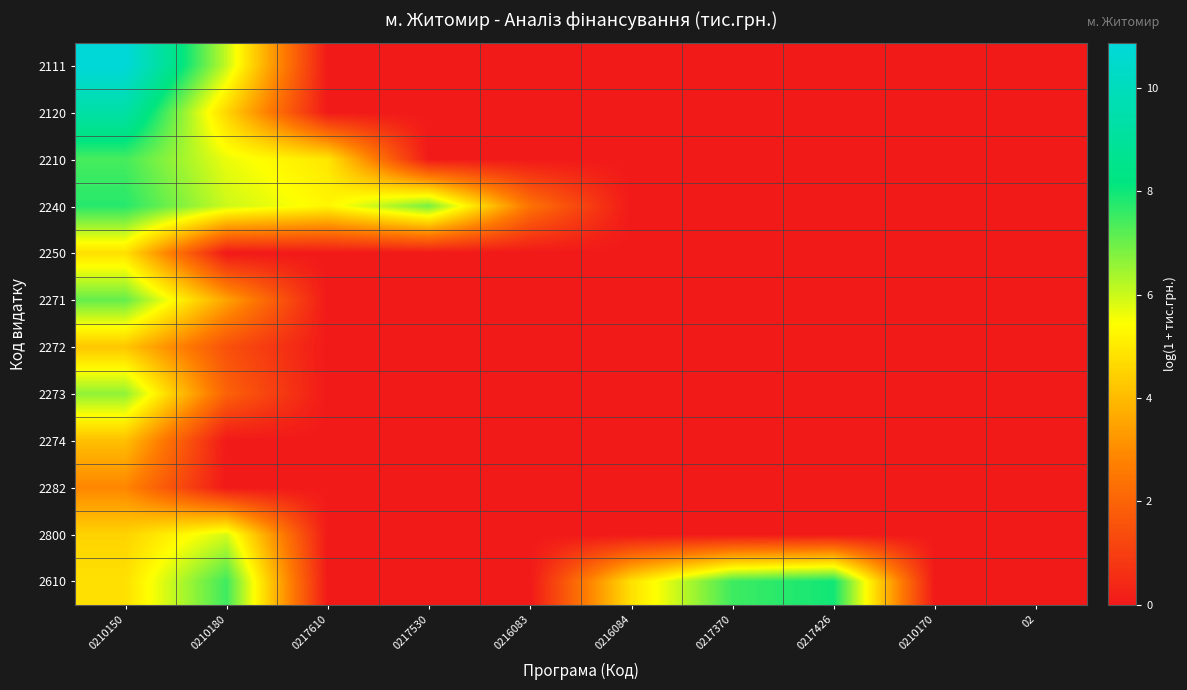

Reading left to right, list all the values displayed in this chart.

2111: 0210150=10.9	0210180=6.1	0217610=0.0	0217530=0.0	0216083=0.0	0216084=0.0	0217370=0.0	0217426=0.0	0210170=0.0	02=0.0
2120: 0210150=9.3	0210180=4.6	0217610=0.0	0217530=0.0	0216083=0.0	0216084=0.0	0217370=0.0	0217426=0.0	0210170=0.0	02=0.0
2210: 0210150=7.4	0210180=5.6	0217610=4.9	0217530=0.0	0216083=0.0	0216084=0.0	0217370=0.0	0217426=0.0	0210170=0.0	02=0.0
2240: 0210150=7.7	0210180=6.0	0217610=5.3	0217530=6.9	0216083=2.4	0216084=0.0	0217370=0.0	0217426=0.0	0210170=0.0	02=0.0
2250: 0210150=4.8	0210180=0.0	0217610=0.0	0217530=0.0	0216083=0.0	0216084=0.0	0217370=0.0	0217426=0.0	0210170=0.0	02=0.0
2271: 0210150=7.1	0210180=3.5	0217610=0.0	0217530=0.0	0216083=0.0	0216084=0.0	0217370=0.0	0217426=0.0	0210170=0.0	02=0.0
2272: 0210150=4.2	0210180=1.5	0217610=0.0	0217530=0.0	0216083=0.0	0216084=0.0	0217370=0.0	0217426=0.0	0210170=0.0	02=0.0
2273: 0210150=6.6	0210180=2.0	0217610=0.0	0217530=0.0	0216083=0.0	0216084=0.0	0217370=0.0	0217426=0.0	0210170=0.0	02=0.0
2274: 0210150=4.1	0210180=0.0	0217610=0.0	0217530=0.0	0216083=0.0	0216084=0.0	0217370=0.0	0217426=0.0	0210170=0.0	02=0.0
2282: 0210150=2.9	0210180=0.0	0217610=0.0	0217530=0.0	0216083=0.0	0216084=0.0	0217370=0.0	0217426=0.0	0210170=0.0	02=0.0
2800: 0210150=4.5	0210180=5.9	0217610=0.0	0217530=0.0	0216083=0.0	0216084=0.0	0217370=0.0	0217426=0.0	0210170=0.0	02=0.0
2610: 0210150=4.8	0210180=7.5	0217610=0.0	0217530=0.0	0216083=0.0	0216084=4.8	0217370=7.5	0217426=8.0	0210170=0.0	02=0.0